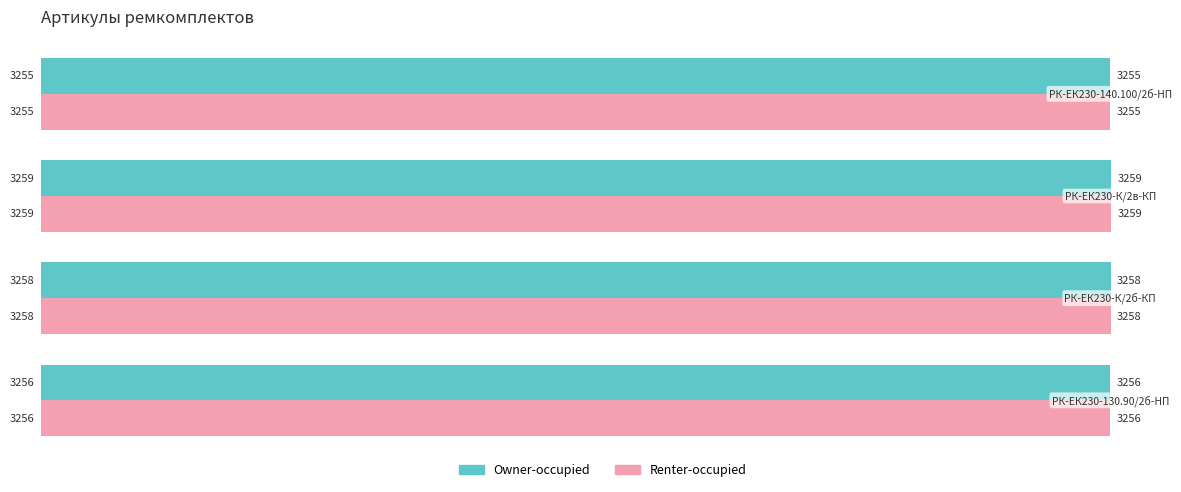

What is the lowest value of the Owner-occupied series?

3255